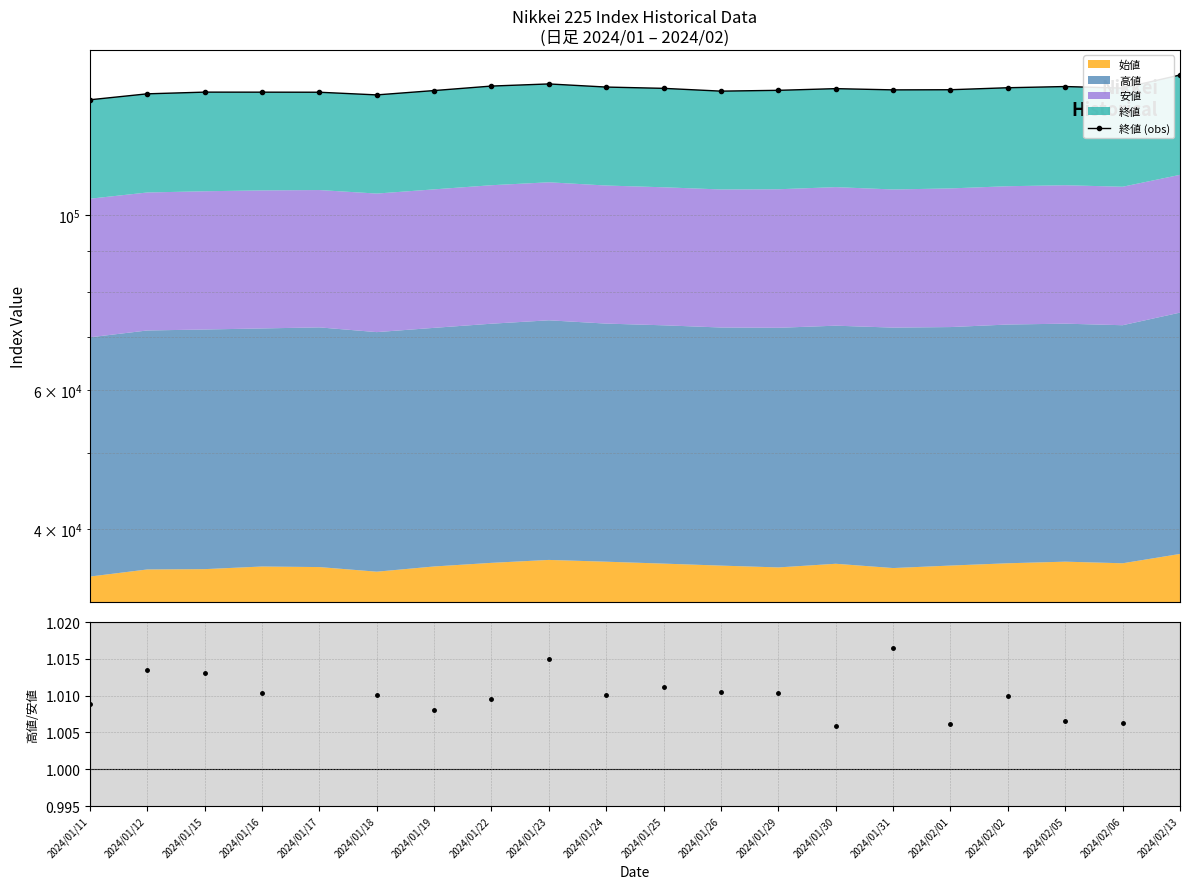

What is the total value across all series at 2024/01/16?

143072.6